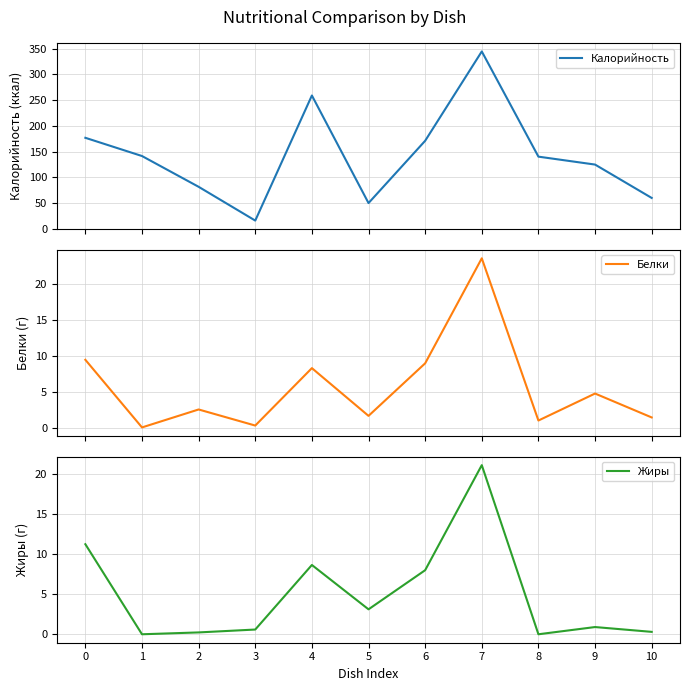

How many interior local valleys does the Белки series have?

4